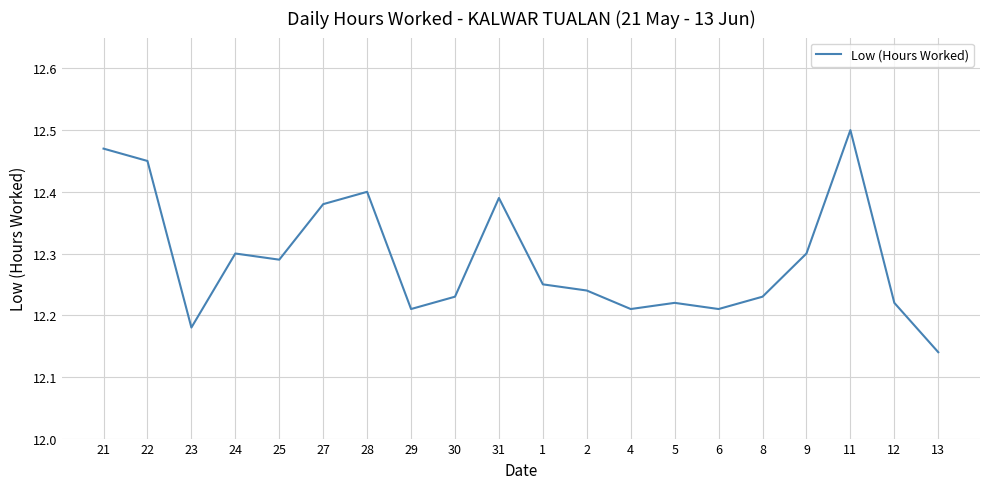

What is the difference between the second highest and second lowest values?

0.3